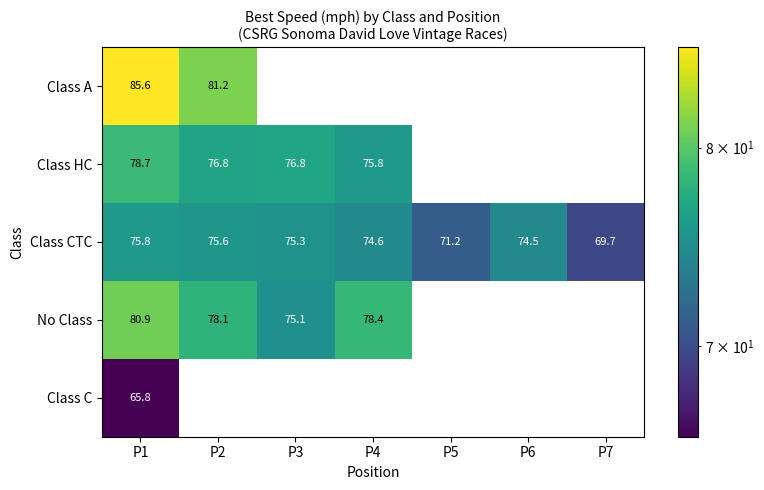

Is the value of Class CTC at P6 greater than the value of Class HC at P2?

No